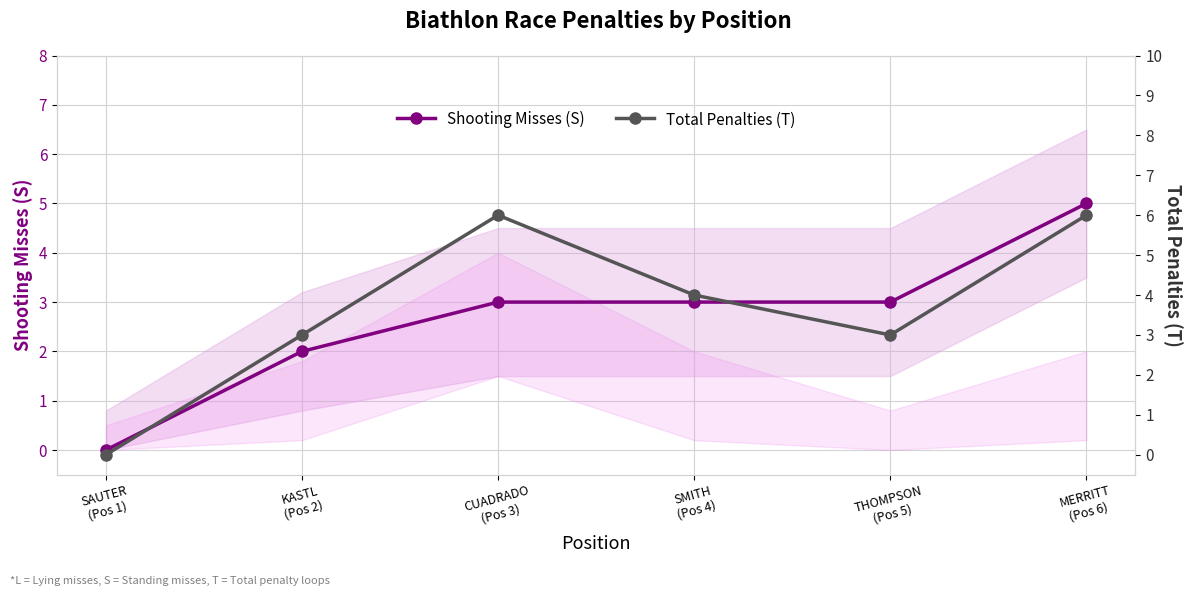

What is the label of the 5th point from the left?

THOMPSON
(Pos 5)